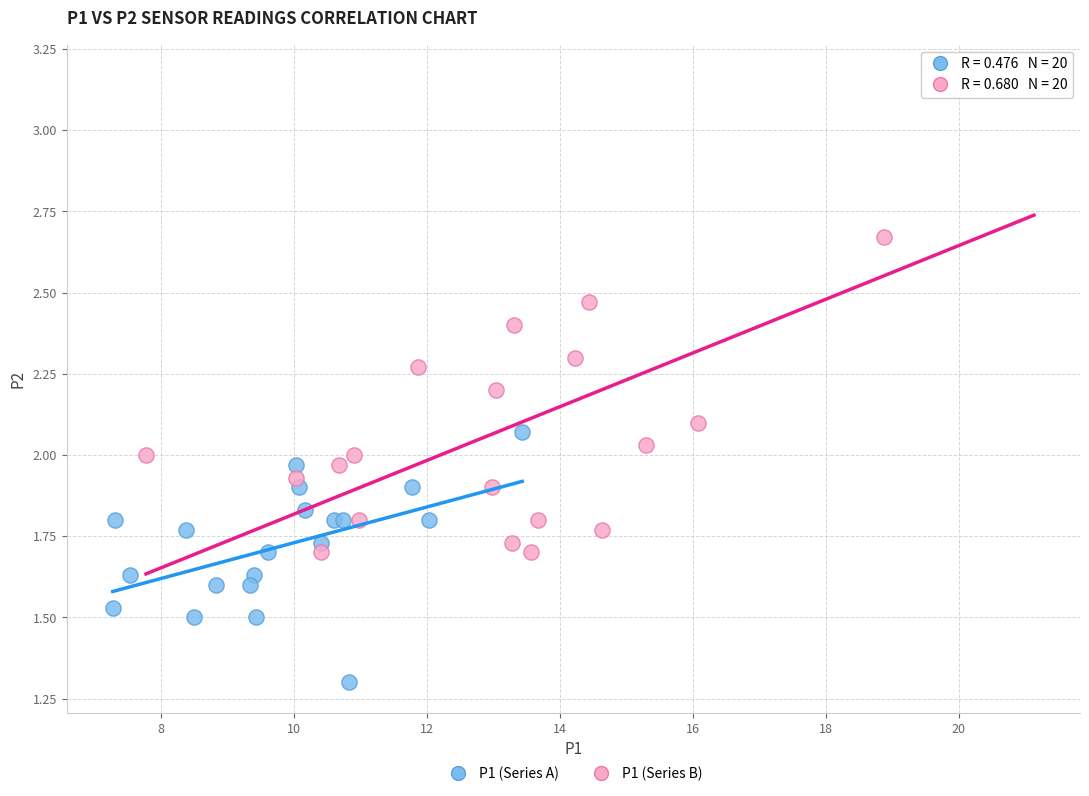

Which series reaches the maximum Y coordinate?

P1 (Series B)